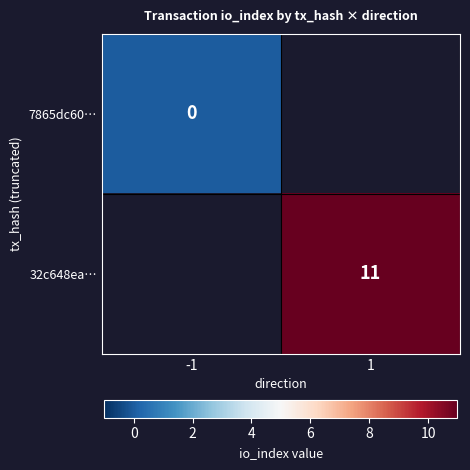

Is it true that 32c648ea… equals 11 at 1?

True